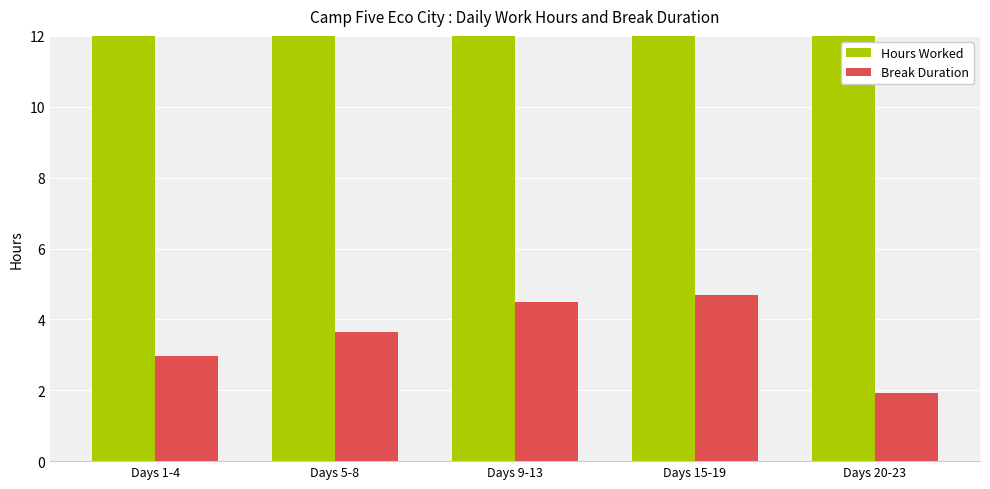

What value does the Break Duration series have at Days 5-8?

3.6